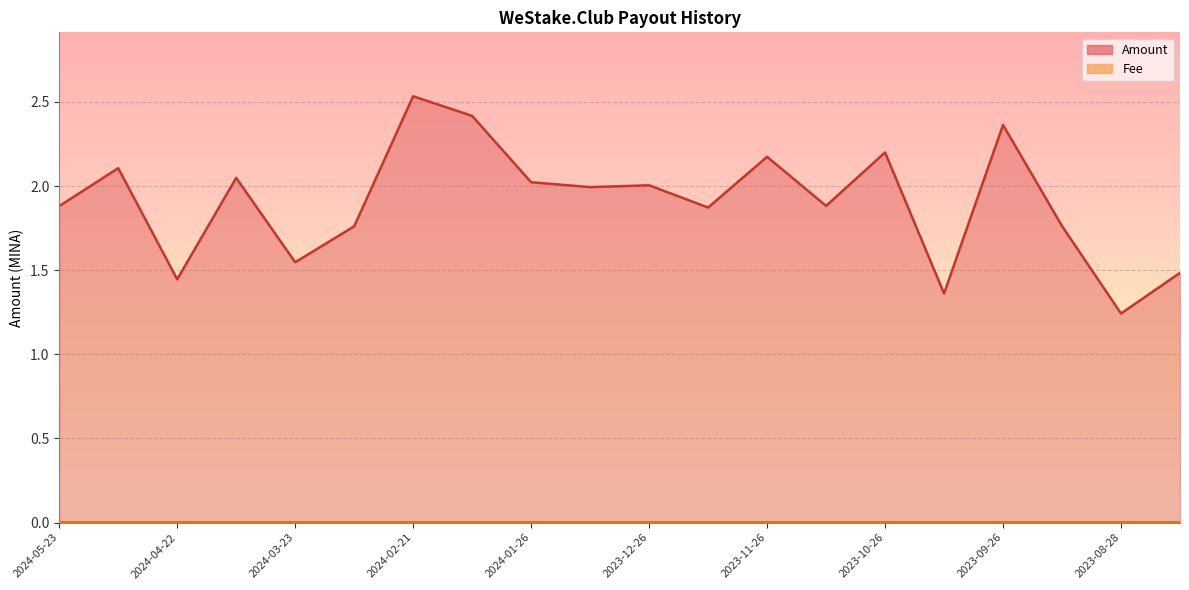

Is it true that the value at 2023-10-12 is 0.5?

False